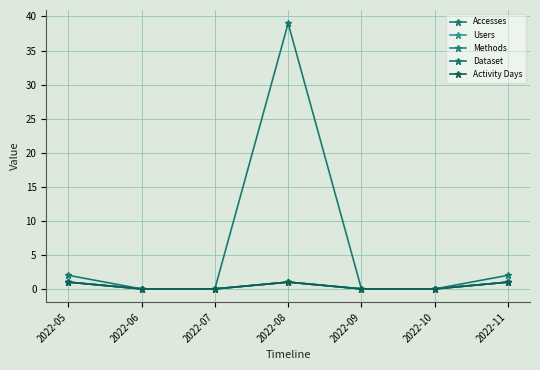

What is the difference between the highest and lowest values at 2022-05?

1